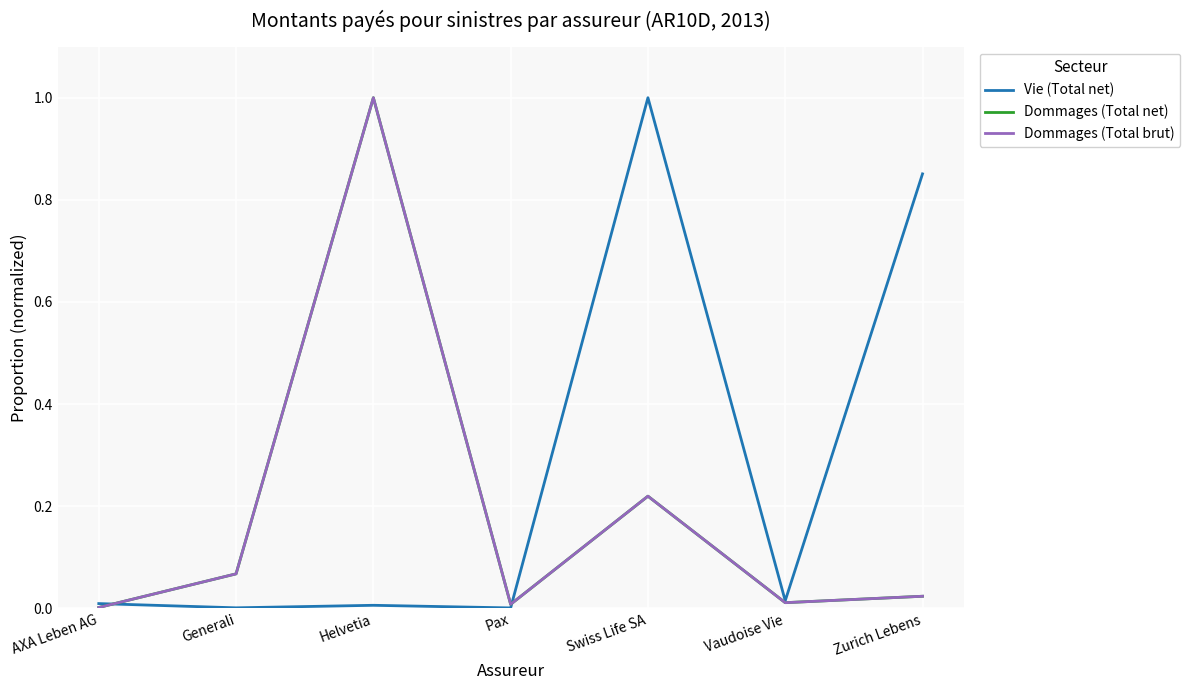

What is the sum of all Vie (Total net) values?

1.9